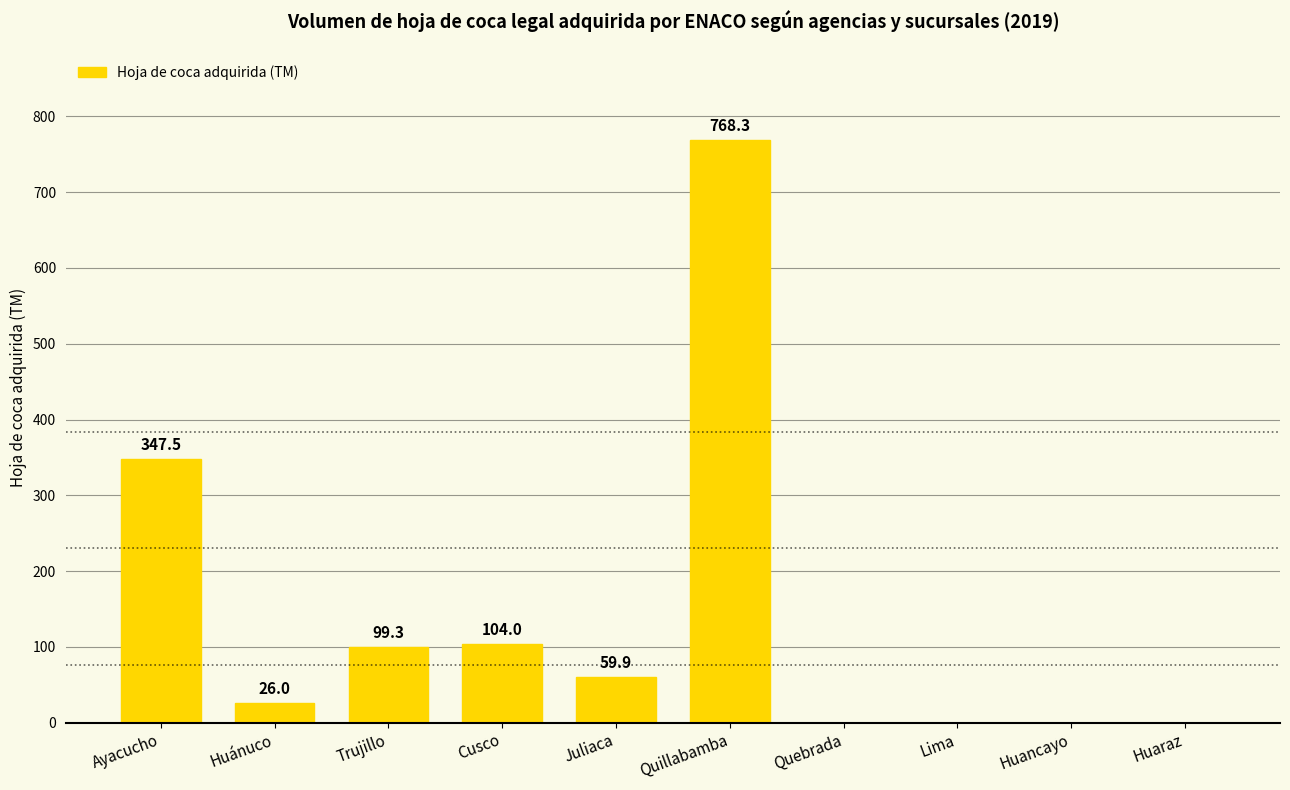

How many values are above zero?

6